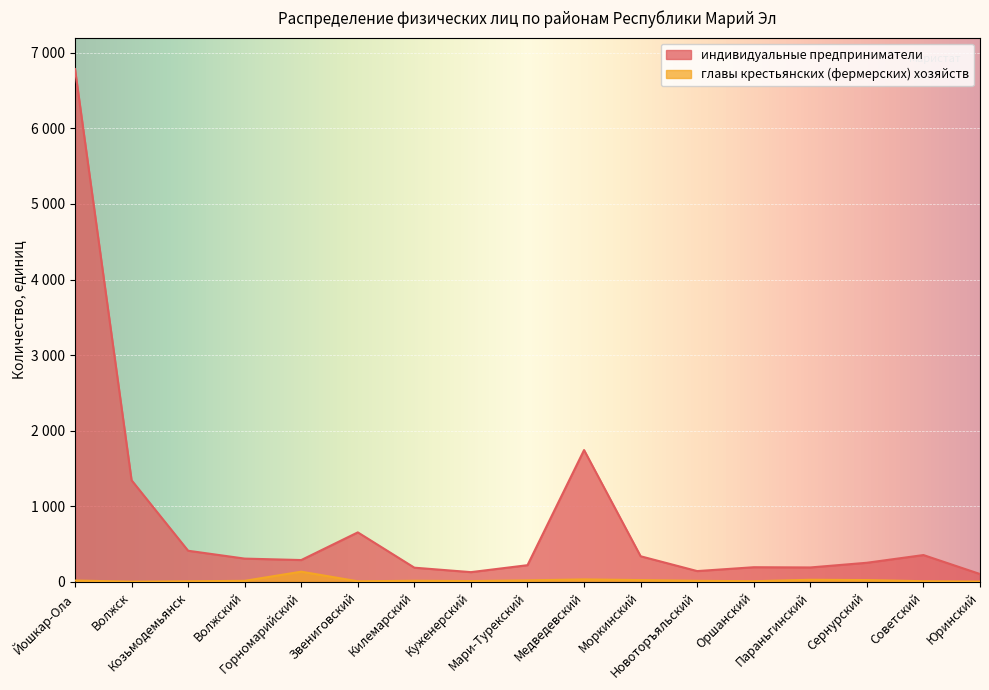

Which category has the highest value in the индивидуальные предприниматели series?

Йошкар-Ола